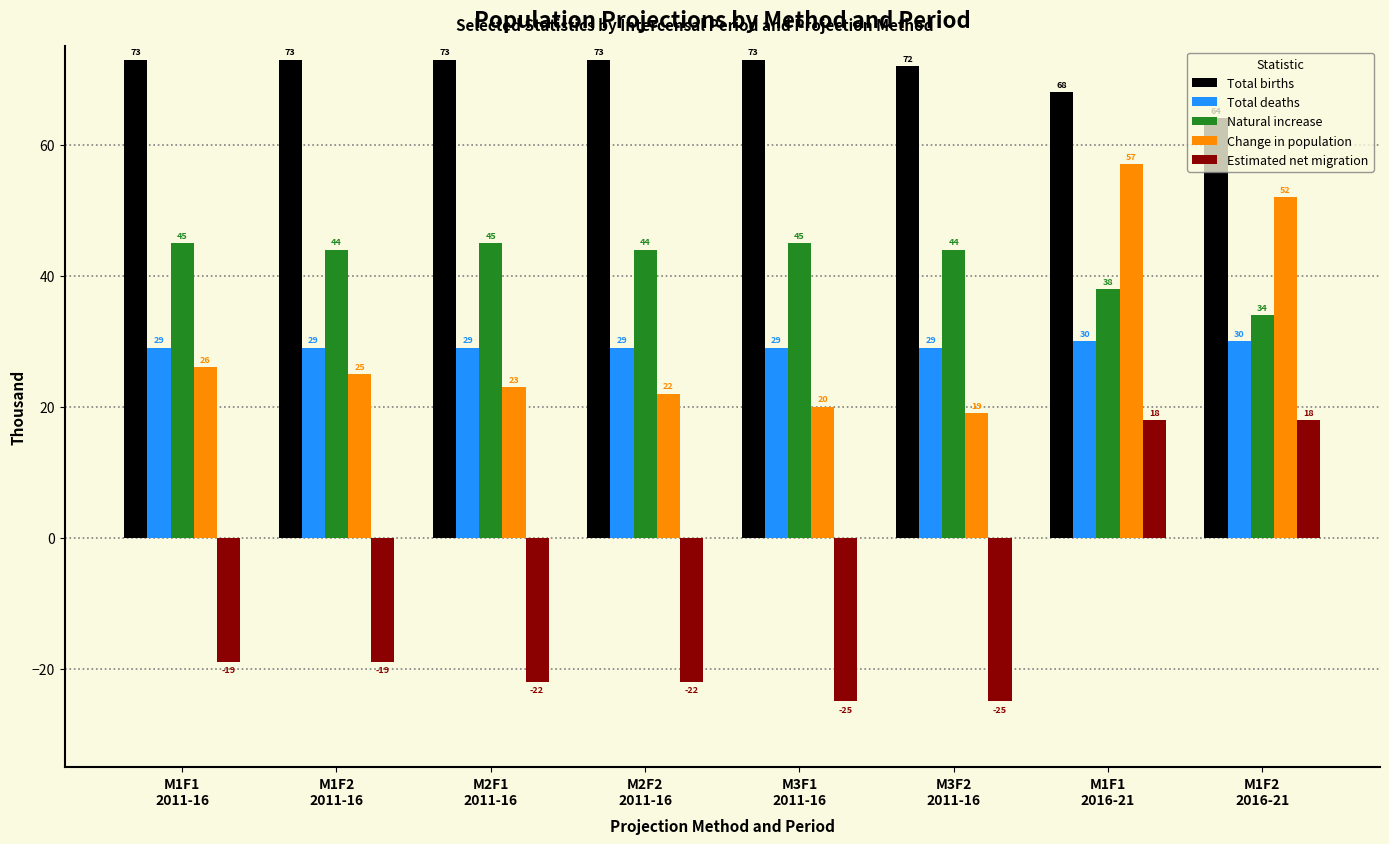

What is the sum of all Change in population values?

244